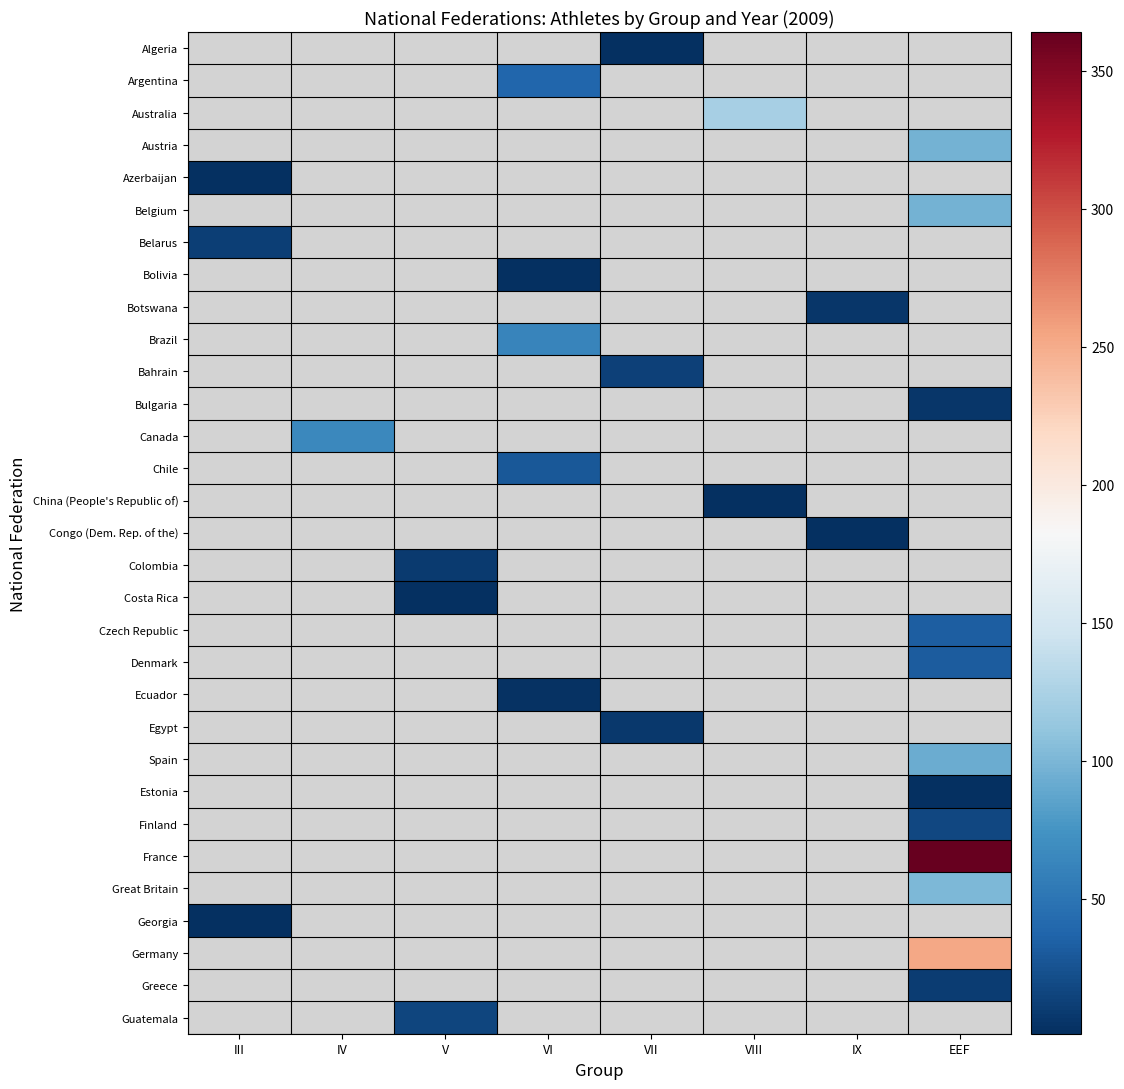

How many positive values does the Belgium series have?

1